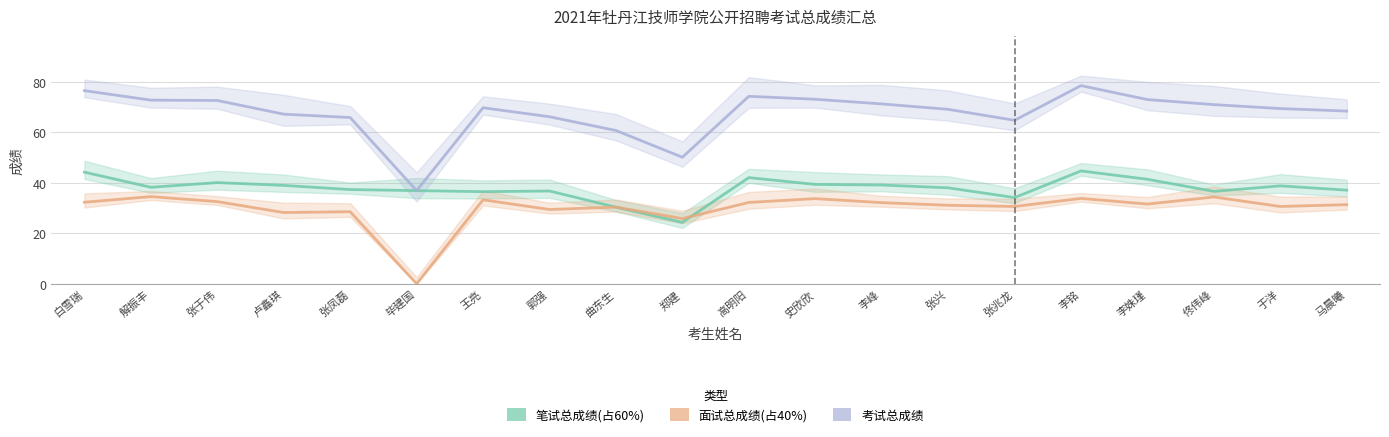

Rank the series at 郭强 from lowest to highest value.

面试总成绩(占40%), 笔试总成绩(占60%), 考试总成绩